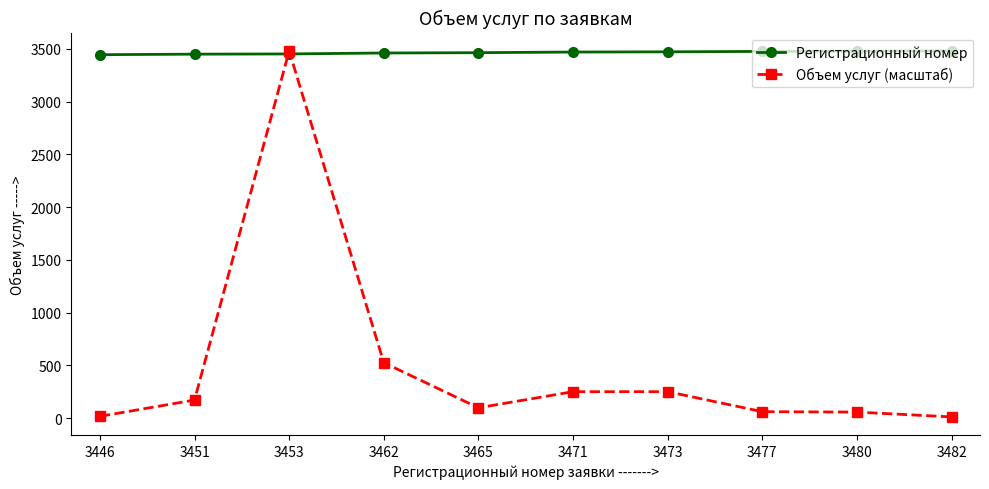

Which series ends up on top after the final intersection of Объем услуг (масштаб) and Регистрационный номер?

Регистрационный номер